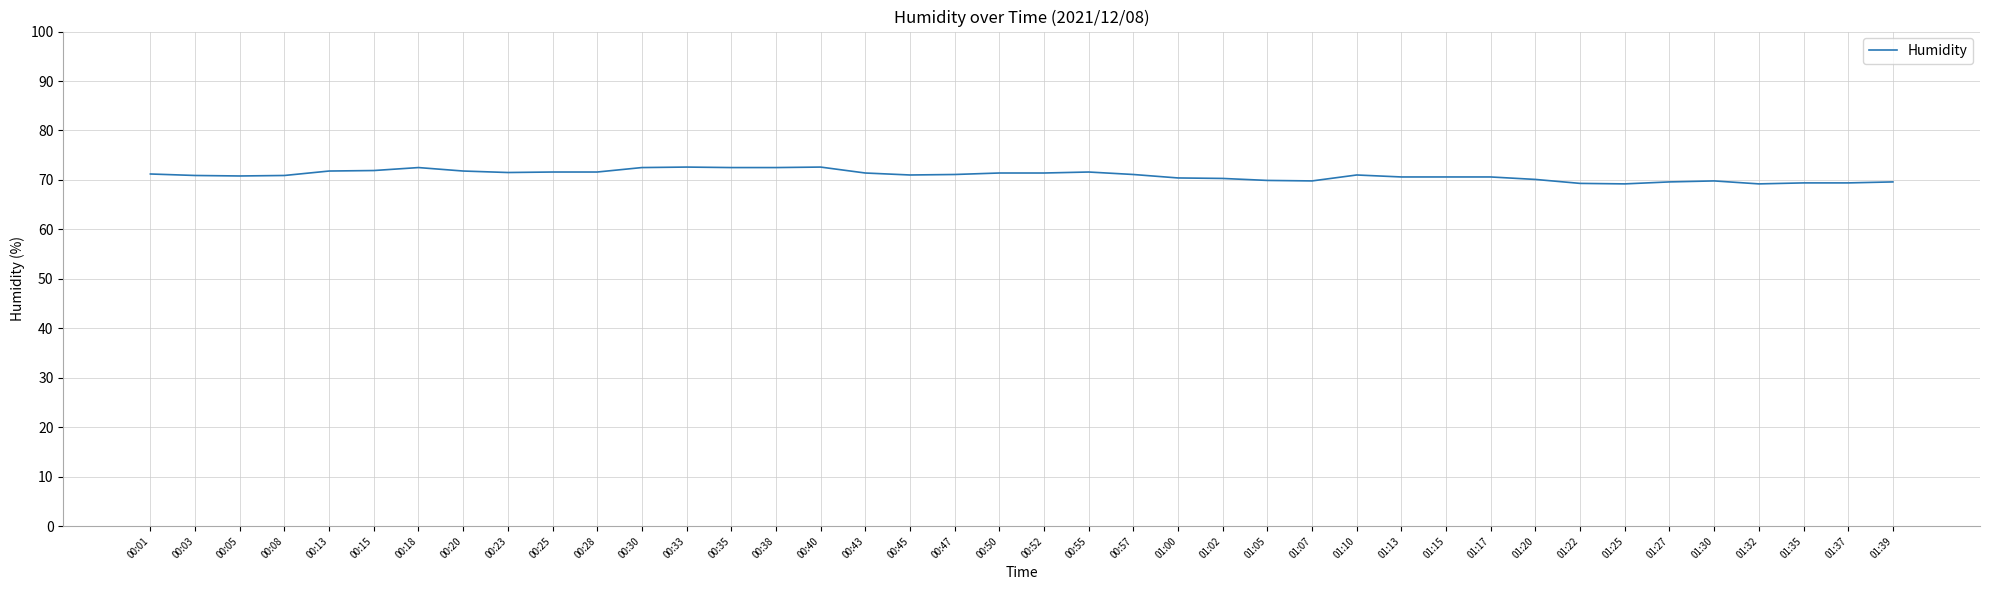

What is the average value?

70.9